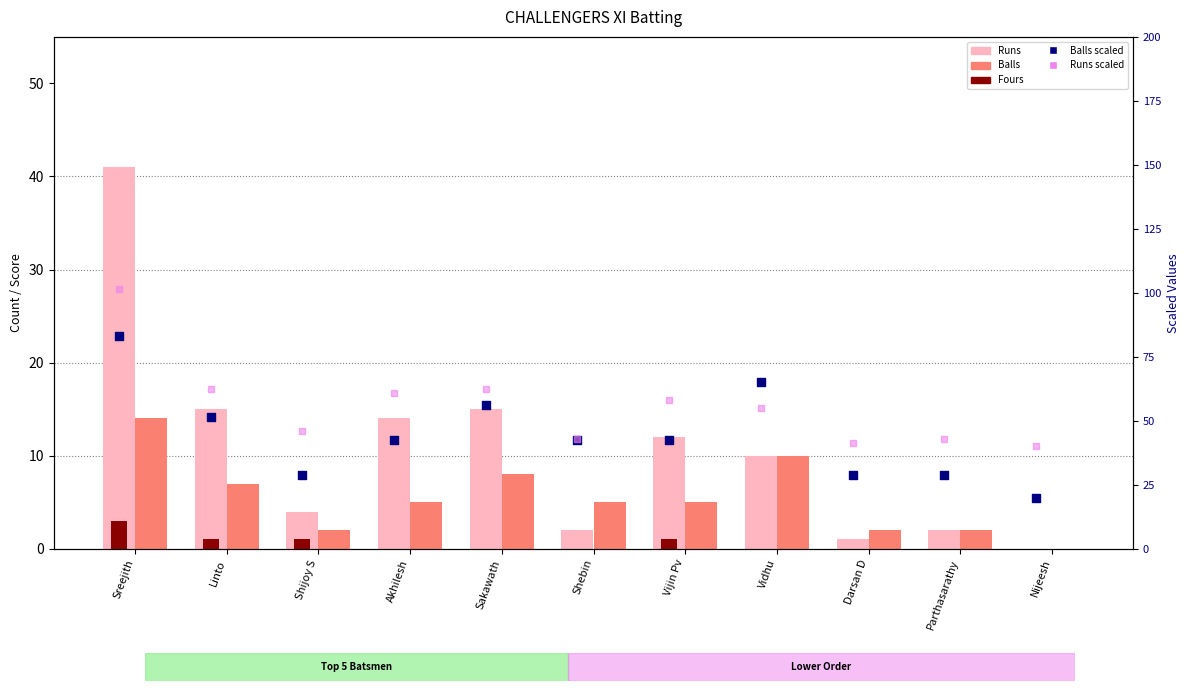

What are all the series names shown in the legend?

Runs, Balls, Fours, Balls (scaled), Runs (scaled)